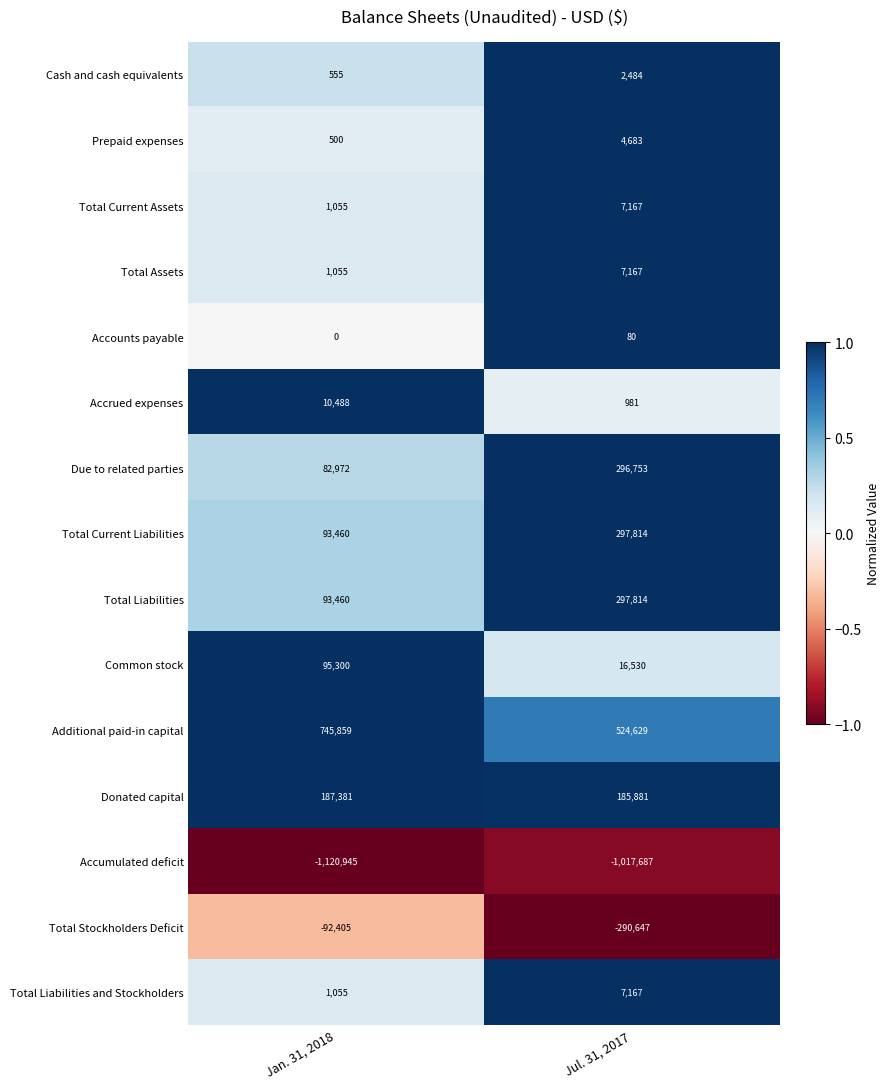

Which label corresponds to the smallest value in the chart?

Jan. 31, 2018